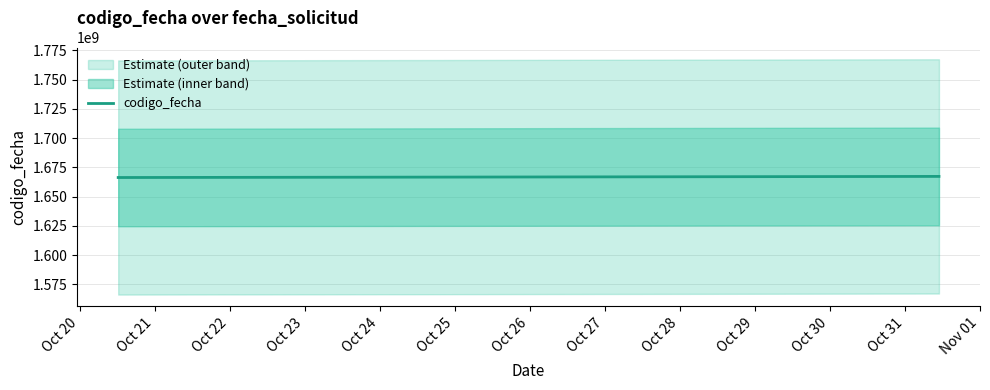

Reading left to right, what are all the values shown in this chart?

1666344110	1666680172	1667291614